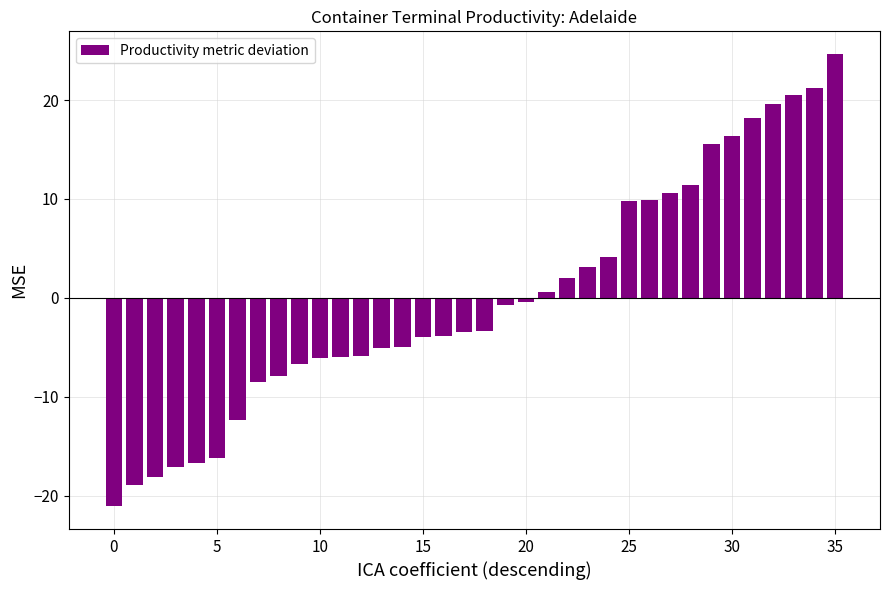

What is the greatest value displayed?

24.7